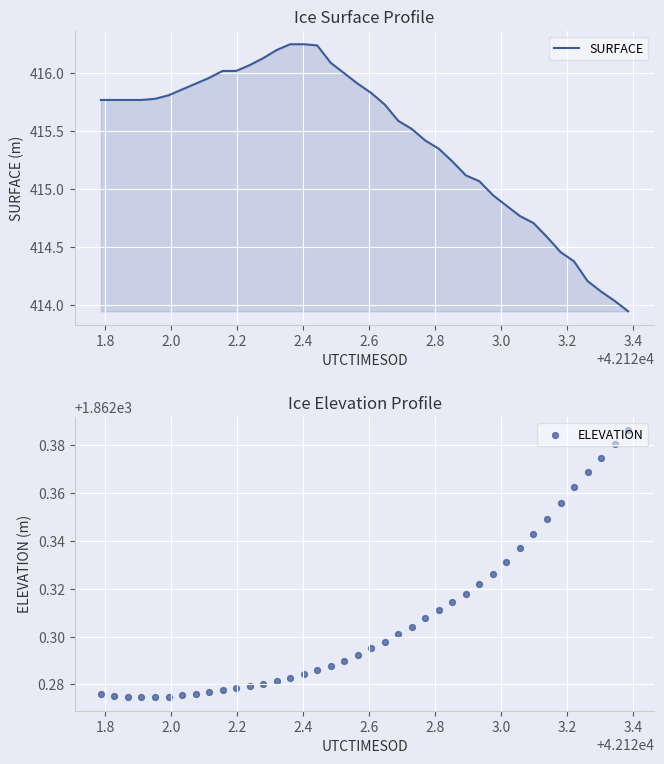

Is the value of SURFACE at 36 greater than the value of ELEVATION at 34?

No